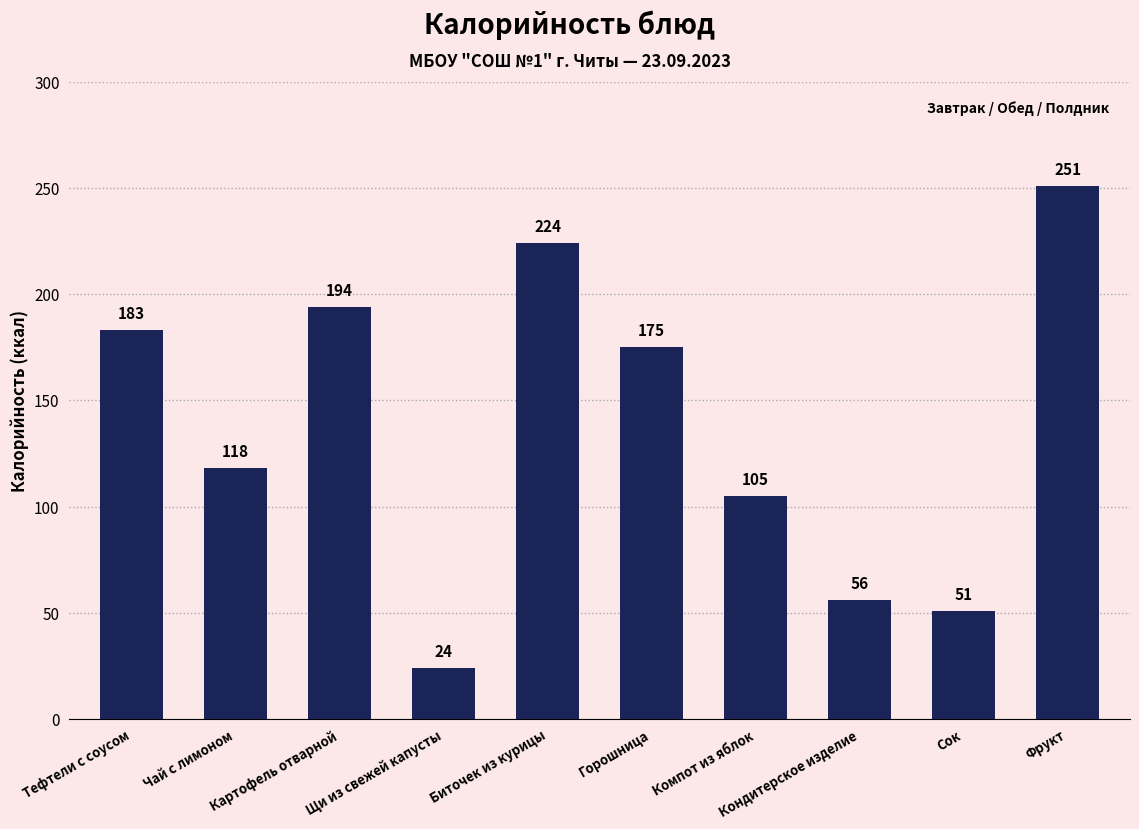

What is the difference between the second highest and second lowest values?

173